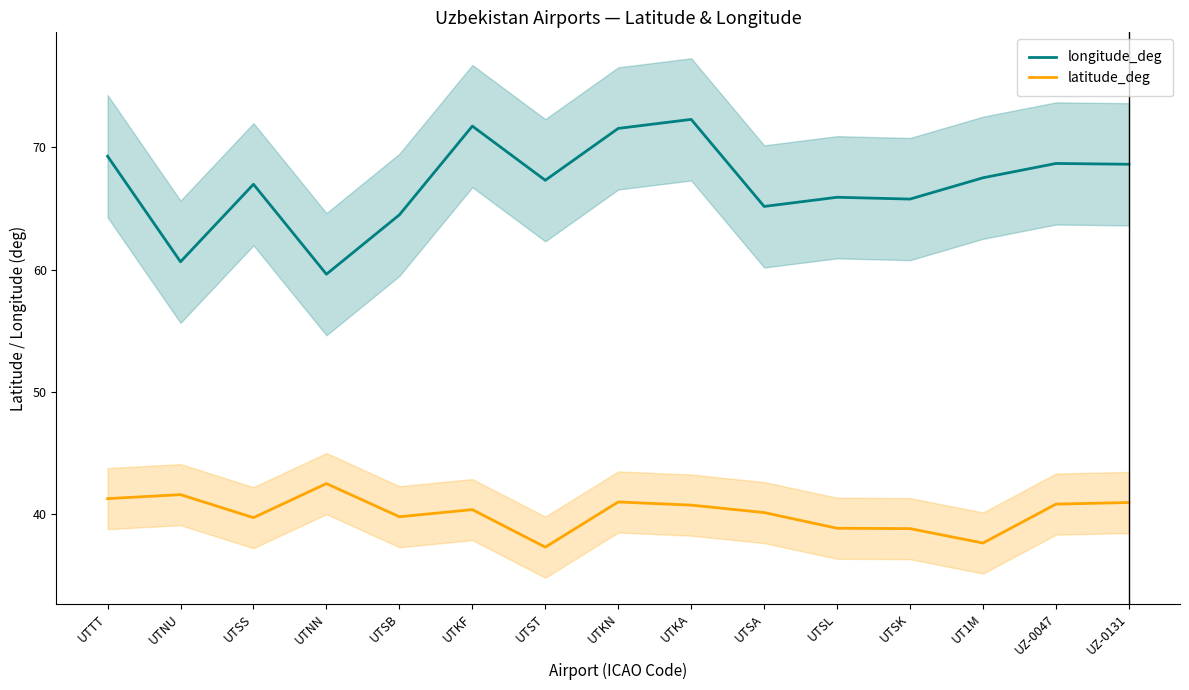

What is the sum of all latitude_deg values?

601.3